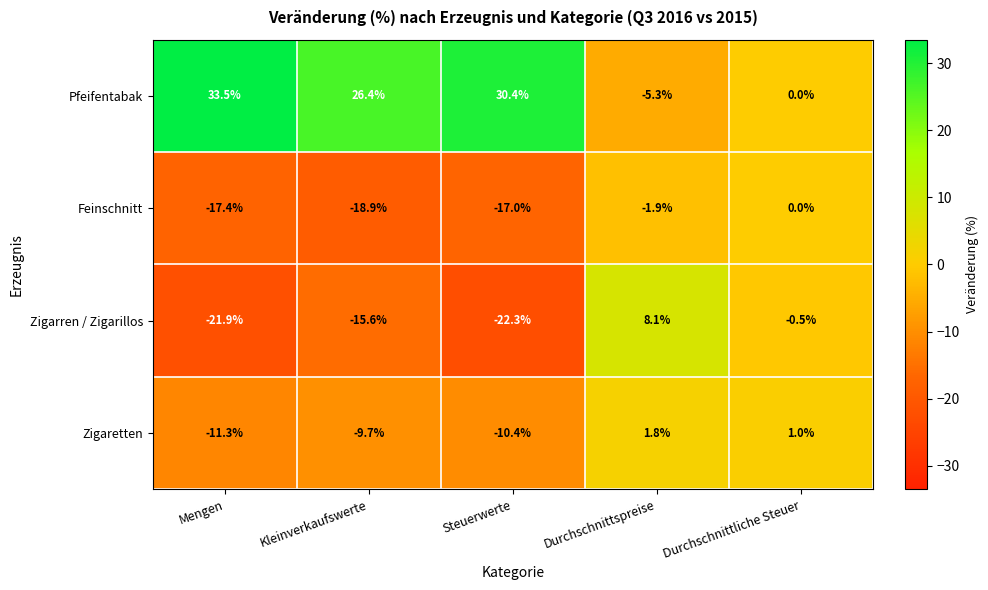

At which category is the sum across all series the highest?

Durchschnittspreise